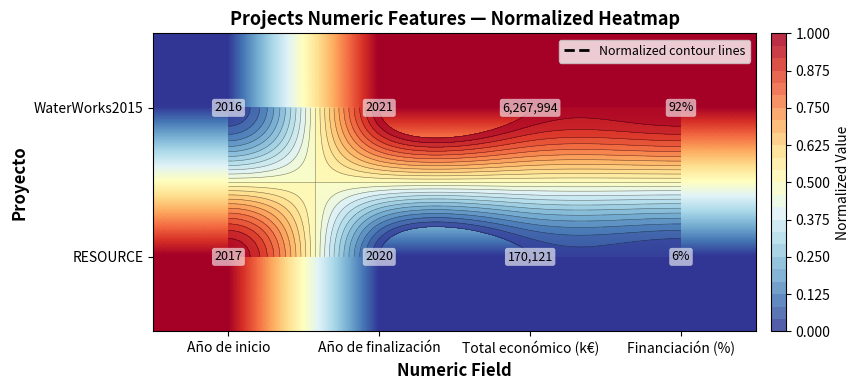

Rank the series by their average value, from highest to lowest.

WaterWorks2015, RESOURCE